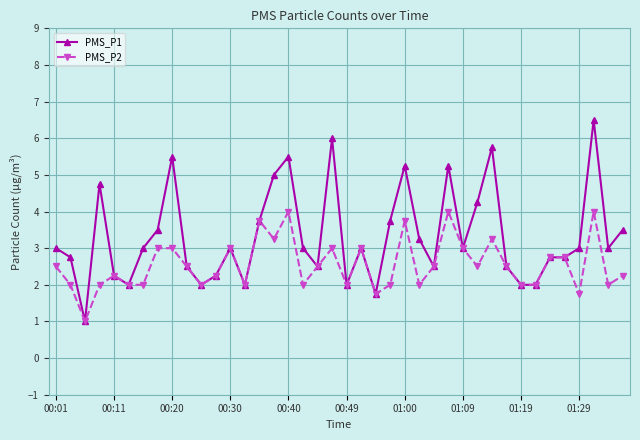

Which series has the widest spread of values?

PMS_P1